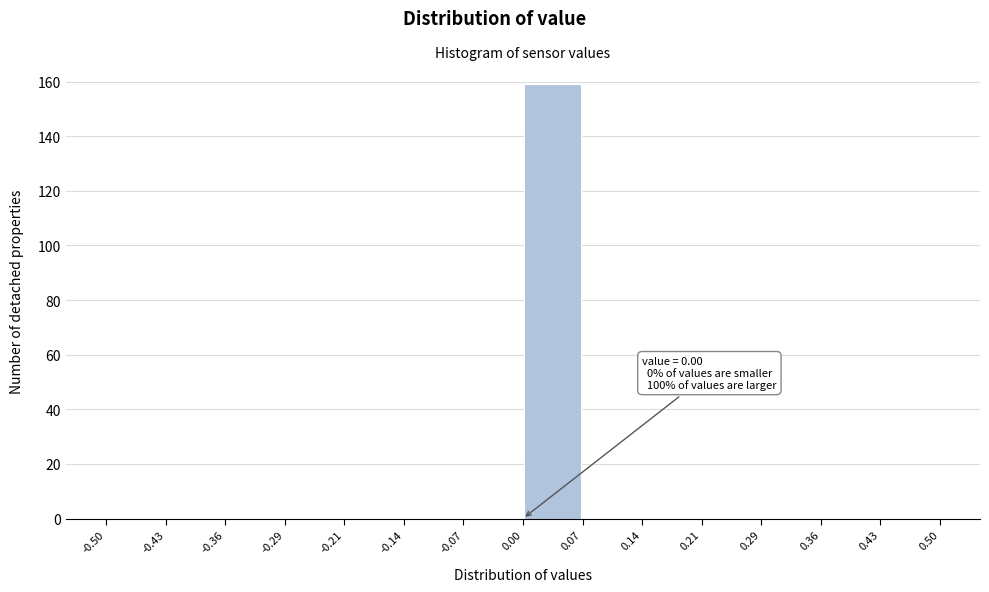

Over which range of the x-axis is the bar tallest?

0.00 to 0.07